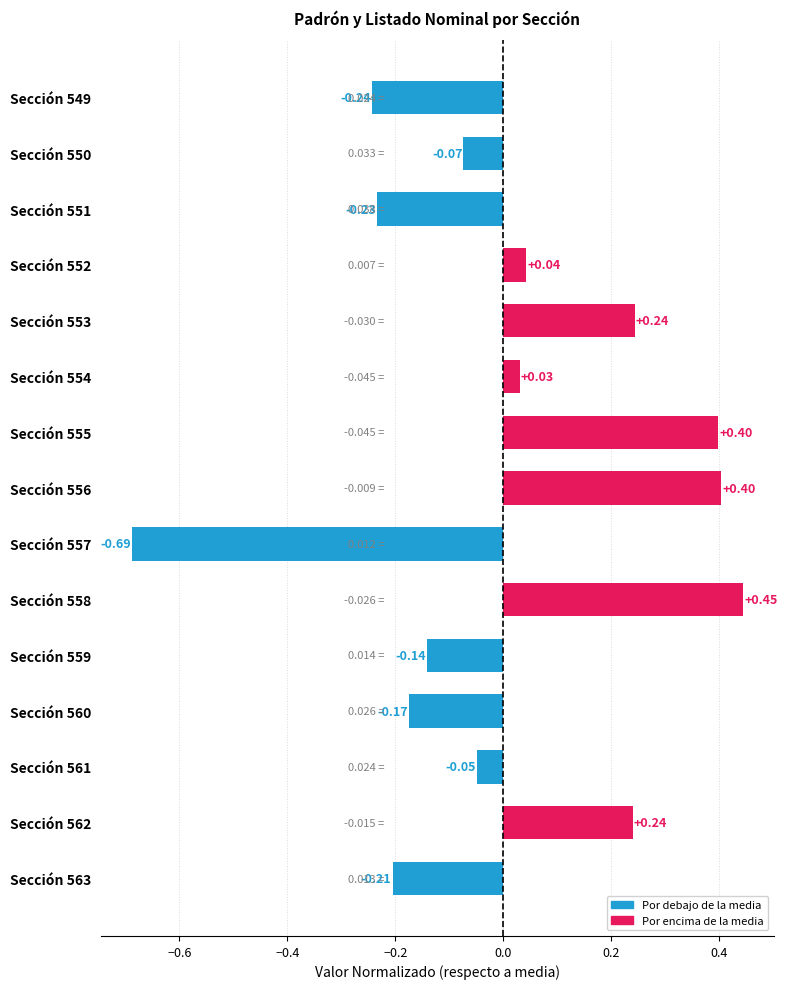

Between Sección 561 and Sección 550, which is larger?

Sección 561